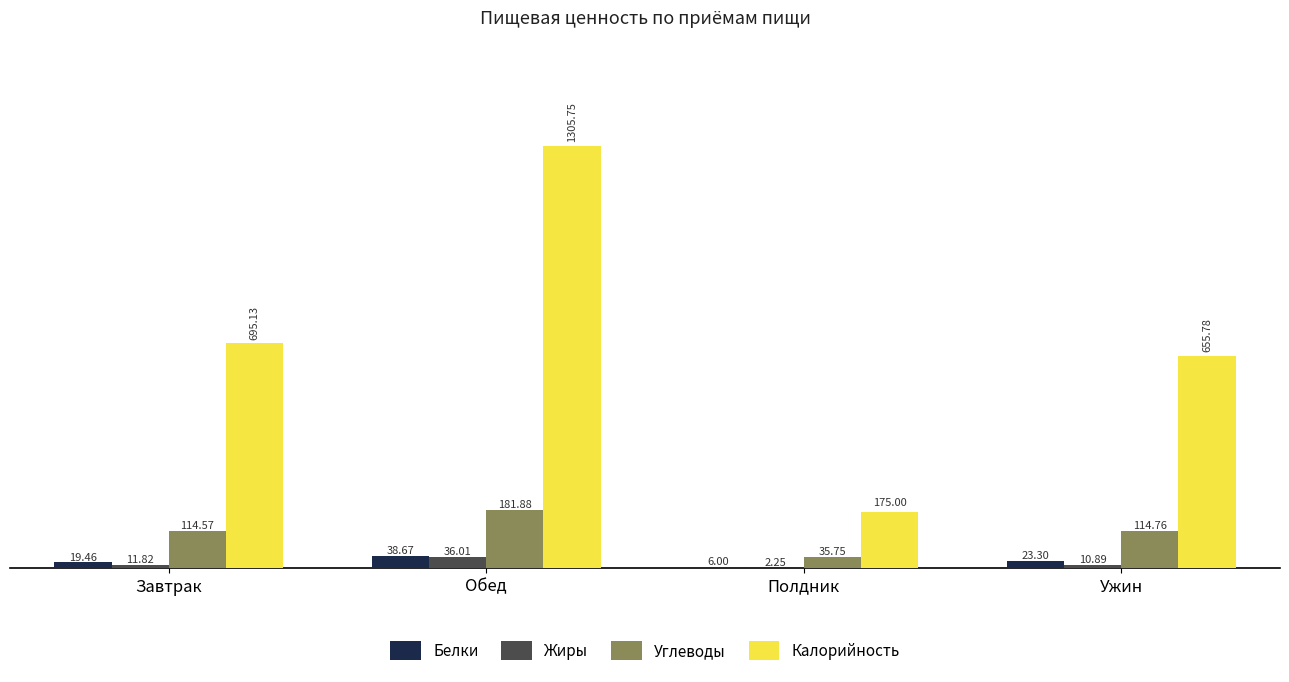

What is the maximum value shown in the chart?

1305.7